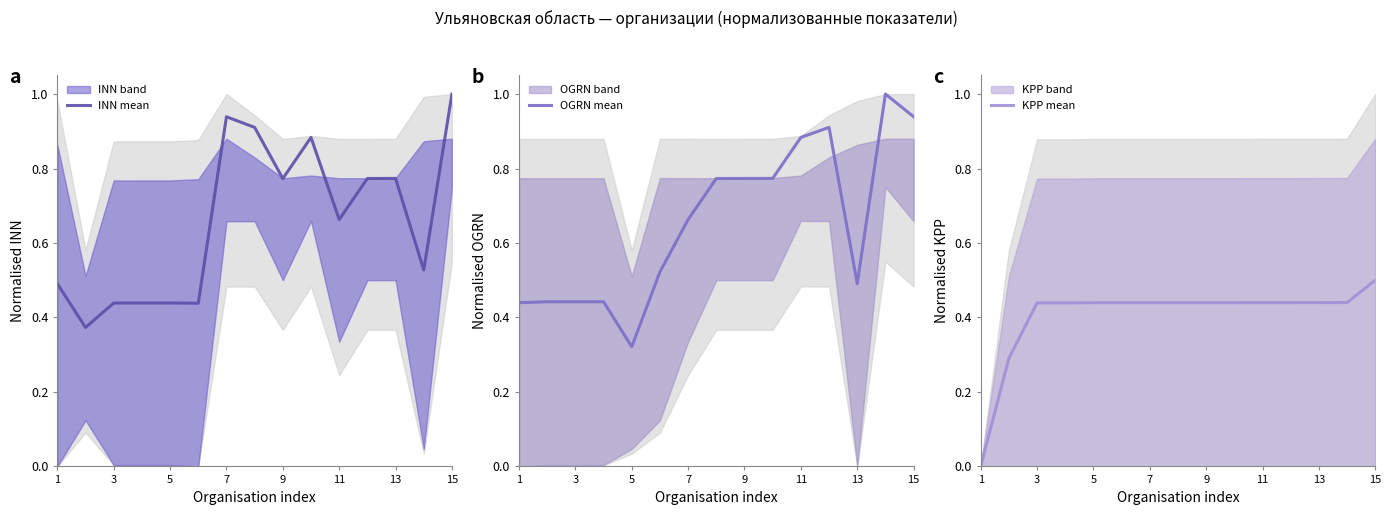

Is it true that INN mean equals 1.0 at 13?

False